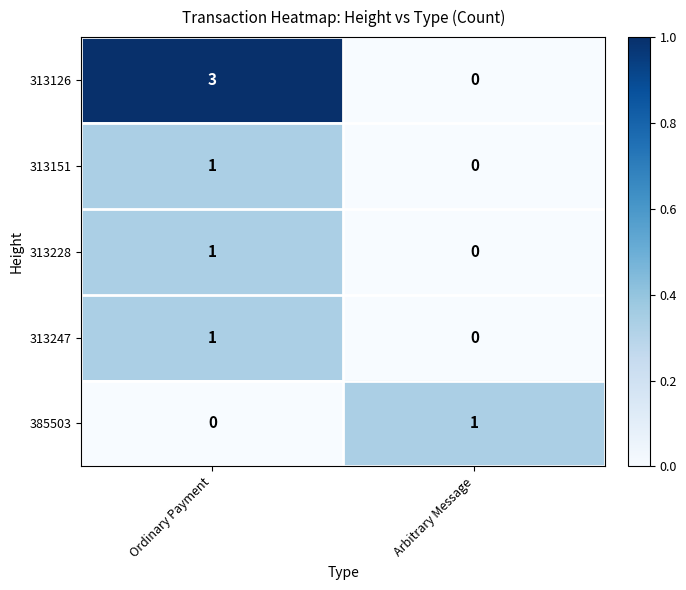

Which has a higher value, Ordinary Payment or Arbitrary Message?

Ordinary Payment